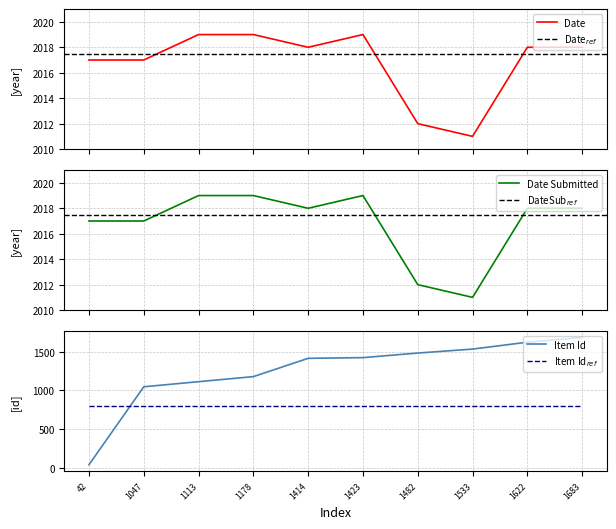

What is the minimum value for Date?

2011